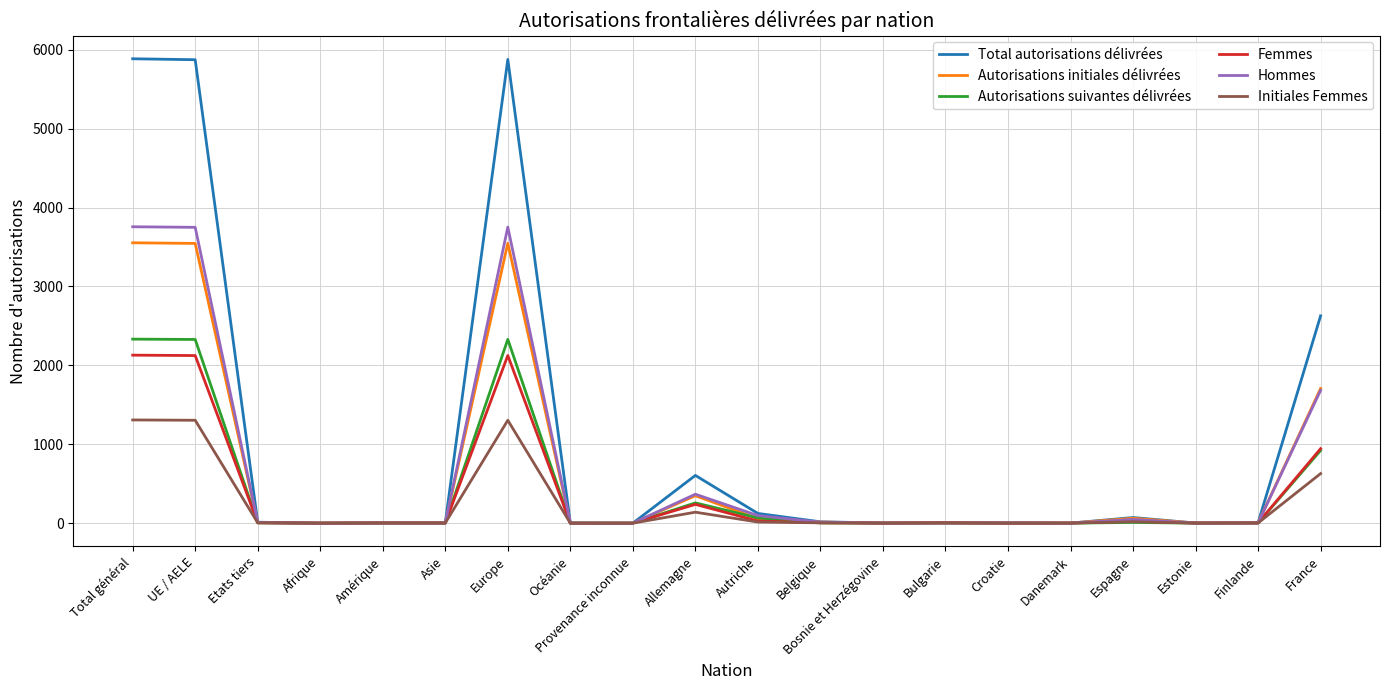

What is the highest value of the Hommes series?

3756